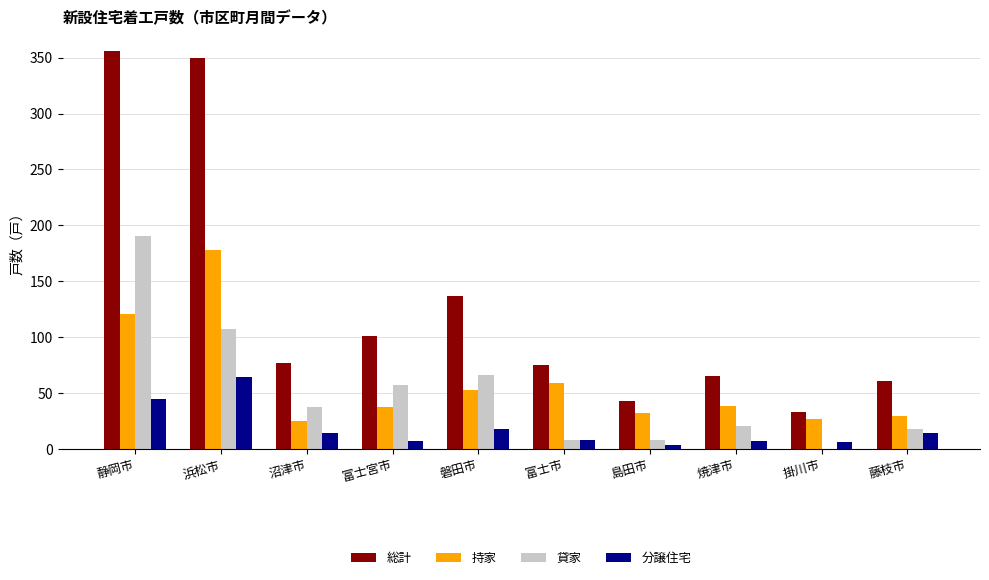

Between 静岡市 and 焼津市, which series saw the biggest shift?

総計